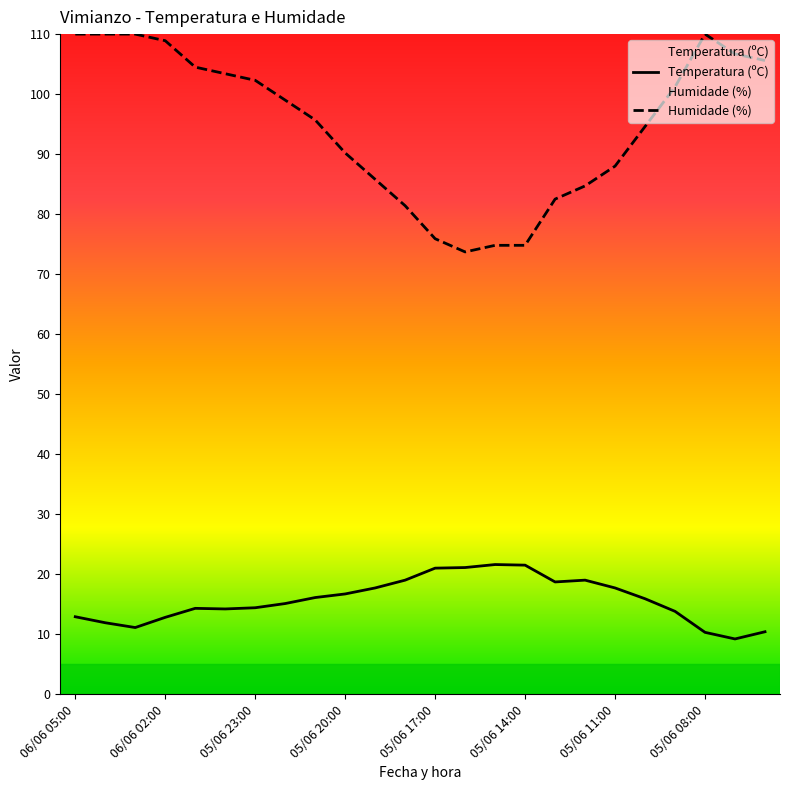

Rank the series by their maximum value, from lowest to highest.

Temperatura (ºC), Humidade (%)